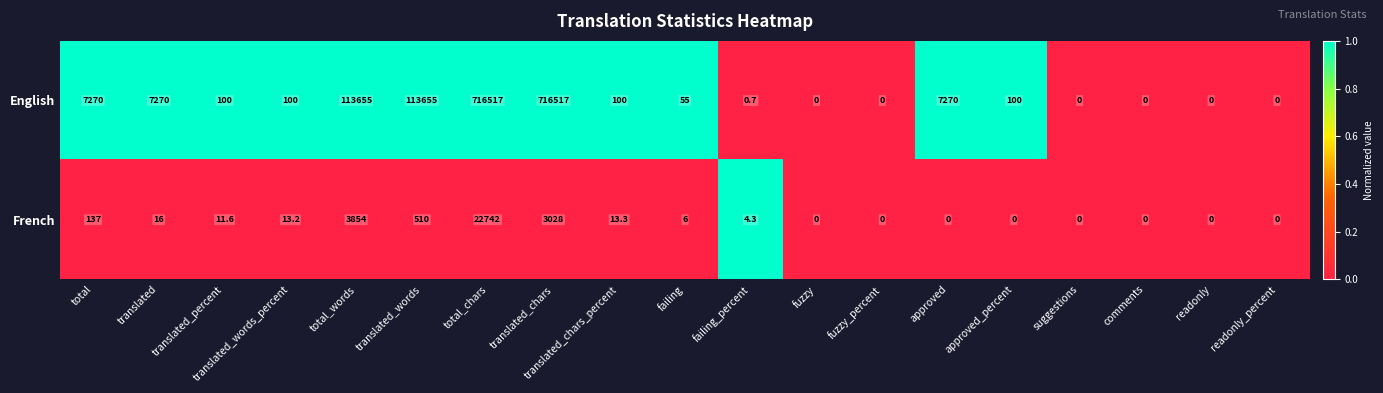

Which series has the widest spread of values?

English